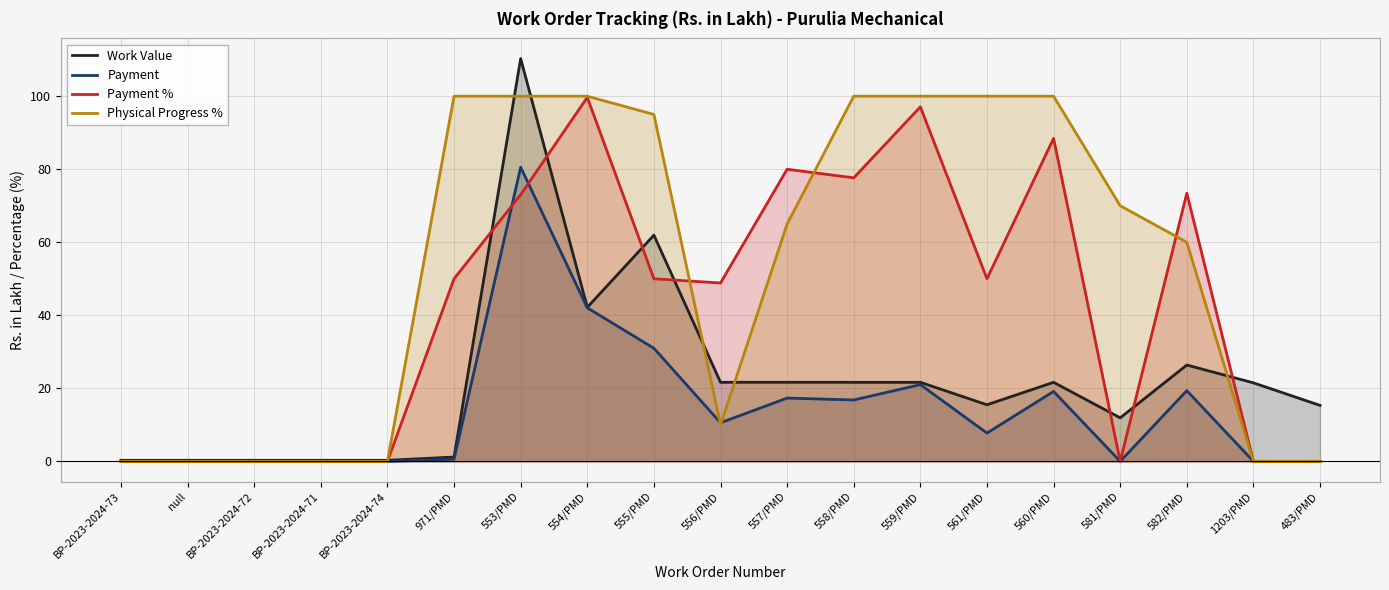

What is the spread (max minus min) of values at 557/PMD?

62.7